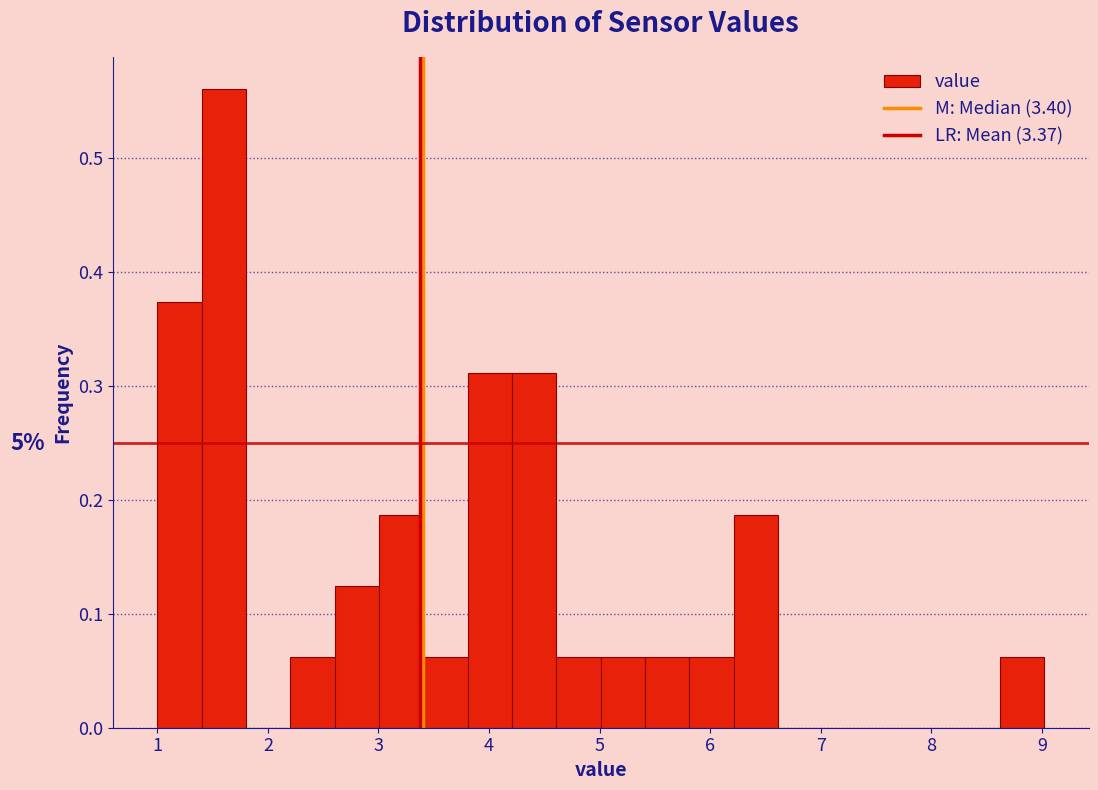

Over which range of the x-axis is the bar tallest?

1.4 to 1.8